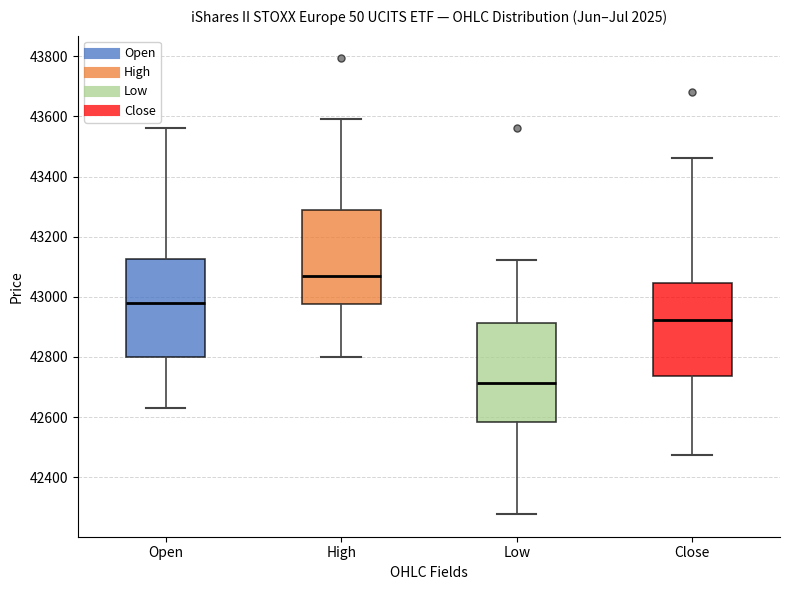

Which box has the lowest median line?

Low